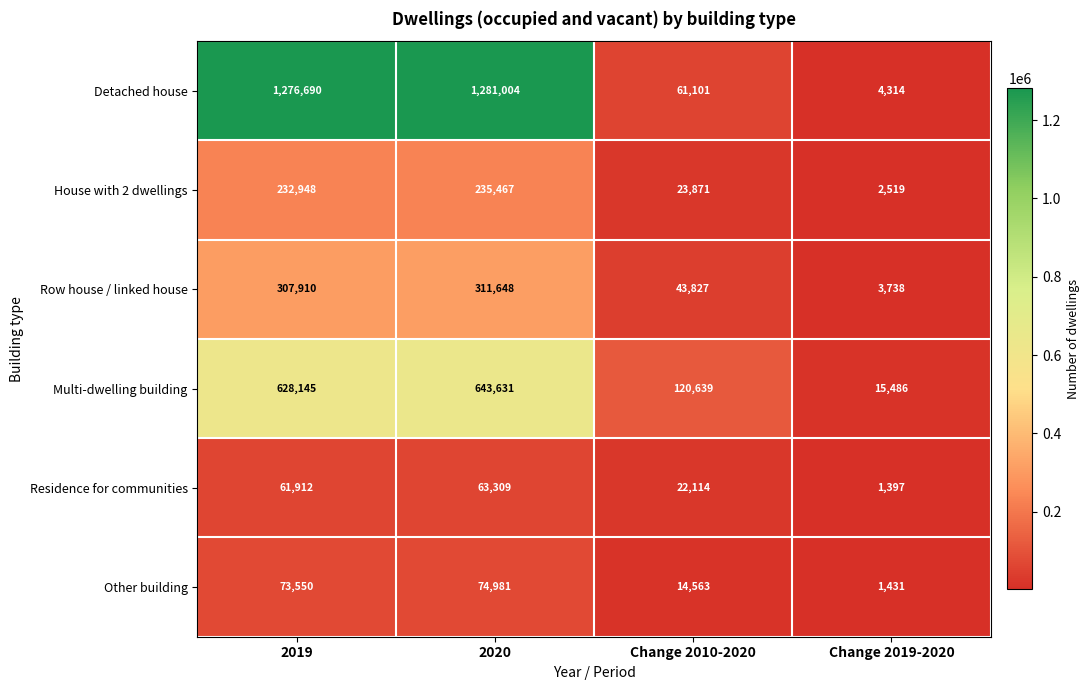

The value of Residence for communities at Change 2010-2020 is 22114. True or false?

True